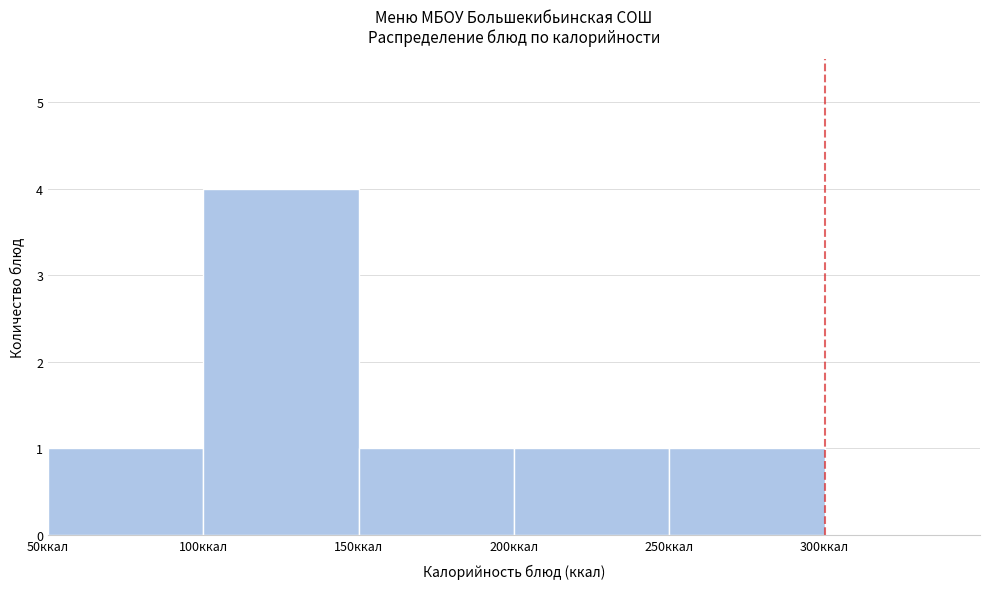

How tall is the bar that spans 150 to 200 on the x-axis? The values are not printed on the chart, so give them approximately, as read against the axis.

1